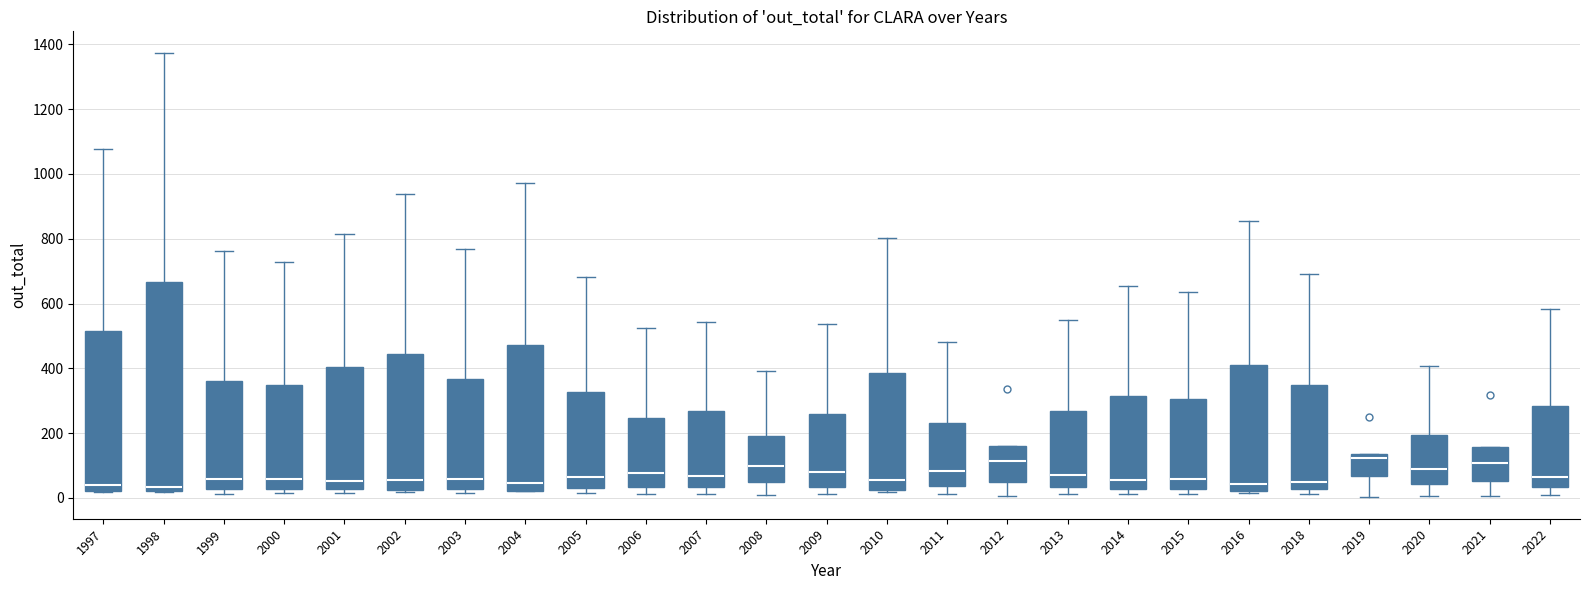

Where is the upper edge of the box at x = 2014 on the y-axis? The values are not printed on the chart, so give them approximately, as read against the axis.

320